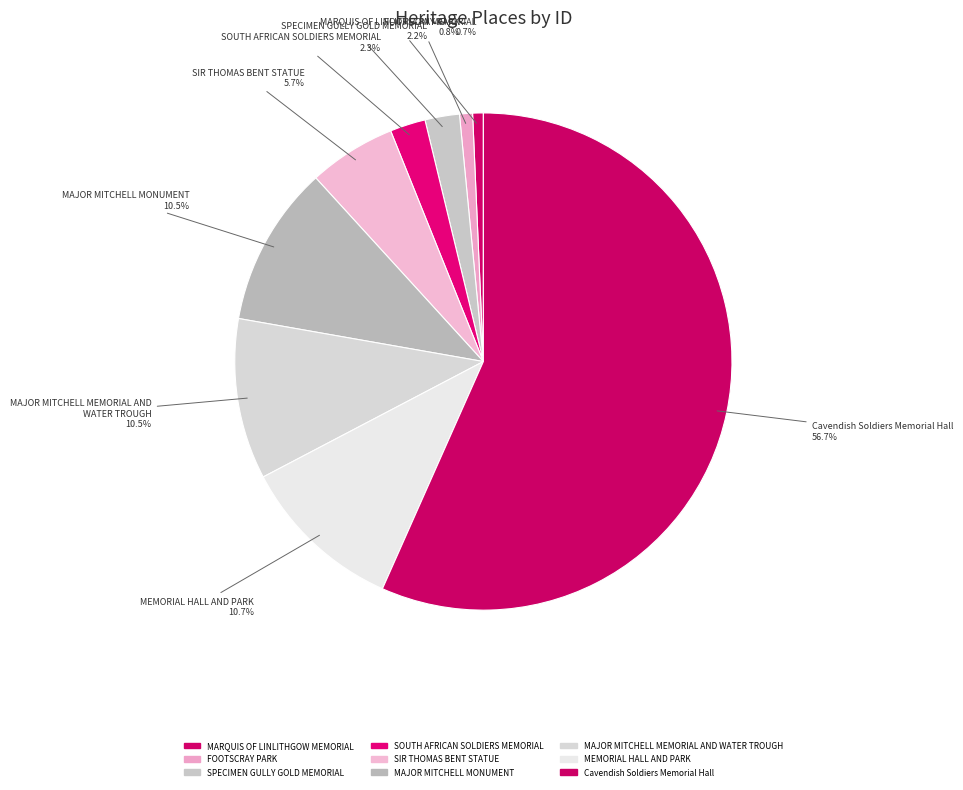

Which has a higher value, MAJOR MITCHELL MEMORIAL AND WATER TROUGH or FOOTSCRAY PARK?

MAJOR MITCHELL MEMORIAL AND WATER TROUGH